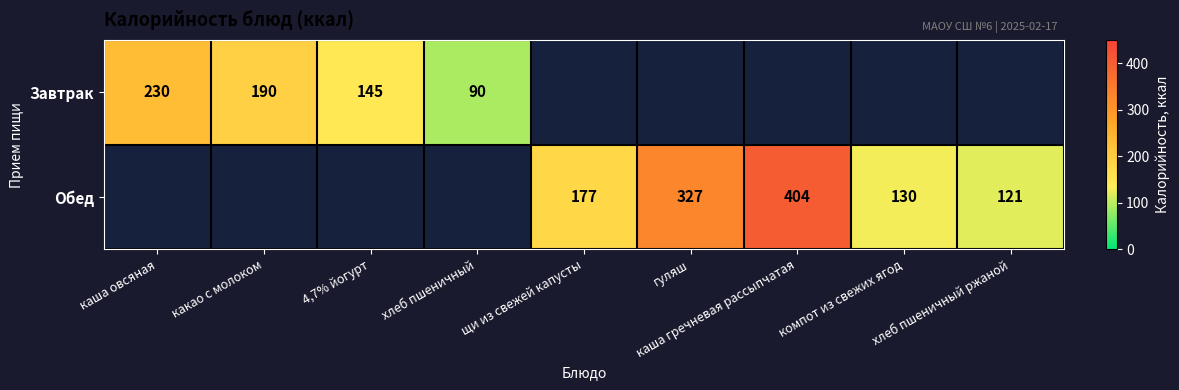

The value of Обед at хлеб пшеничный ржаной is 59.8. True or false?

False